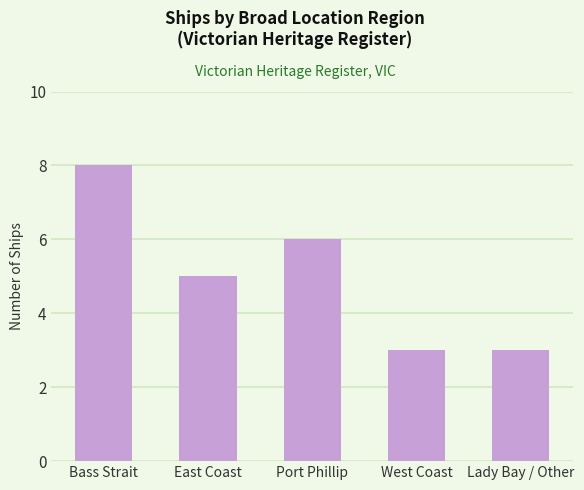

The chart shows a value of 8 at Port Phillip. True or false?

False